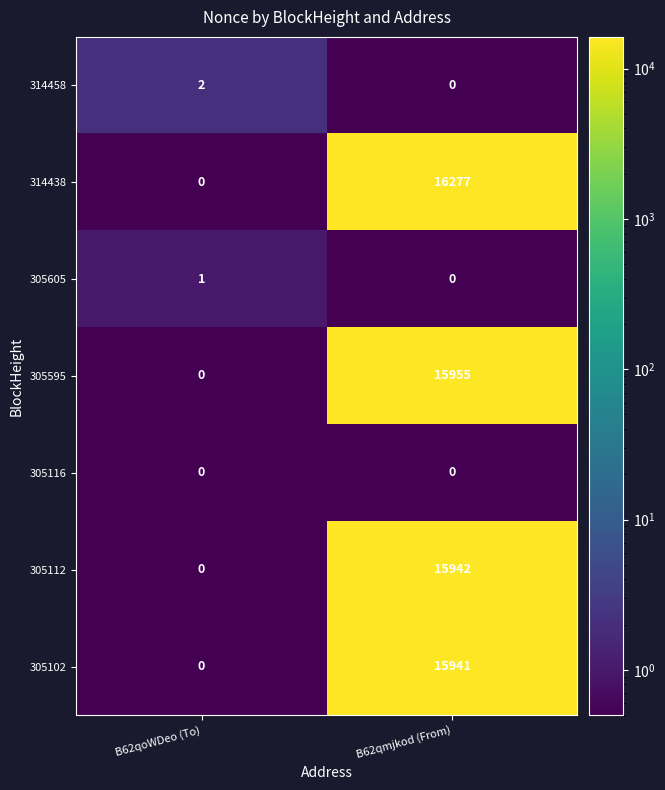

Is it true that 305595 equals 0 at B62qoWDeo (To)?

True